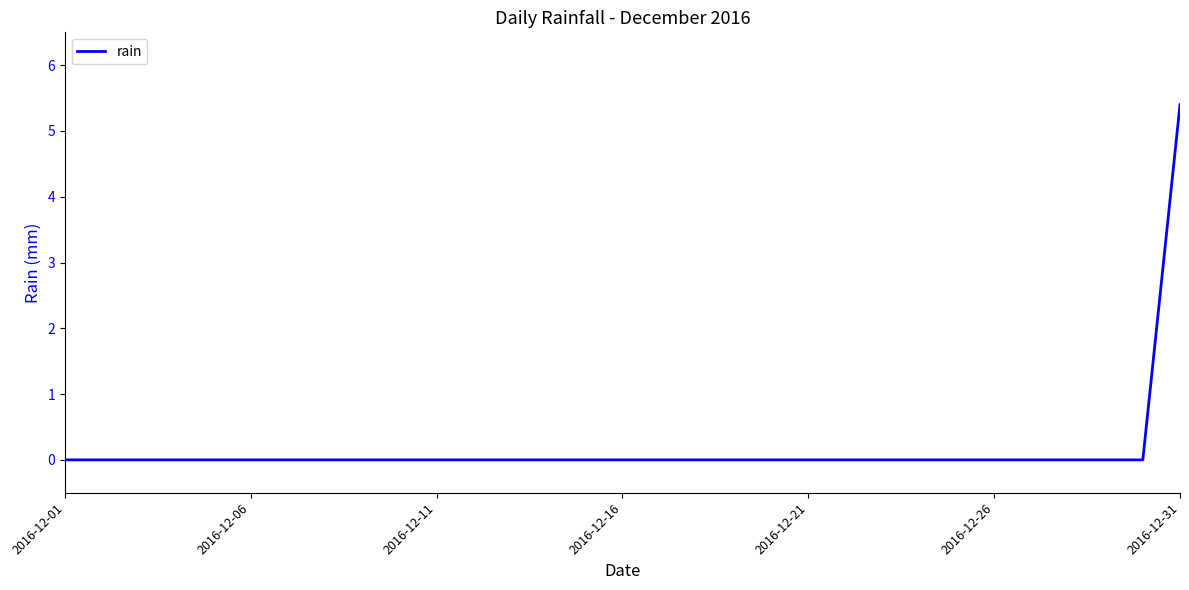

What is the difference between the maximum and minimum values?

5.4